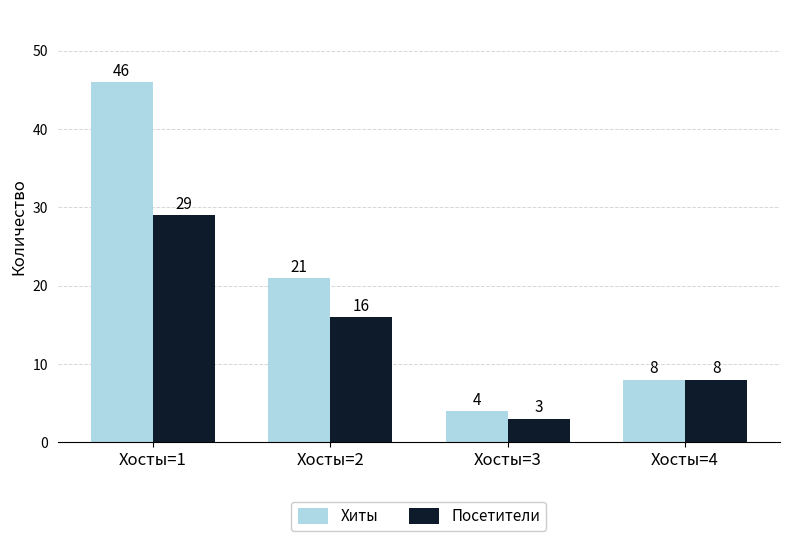

Is it true that Посетители equals 3 at Хосты=3?

True